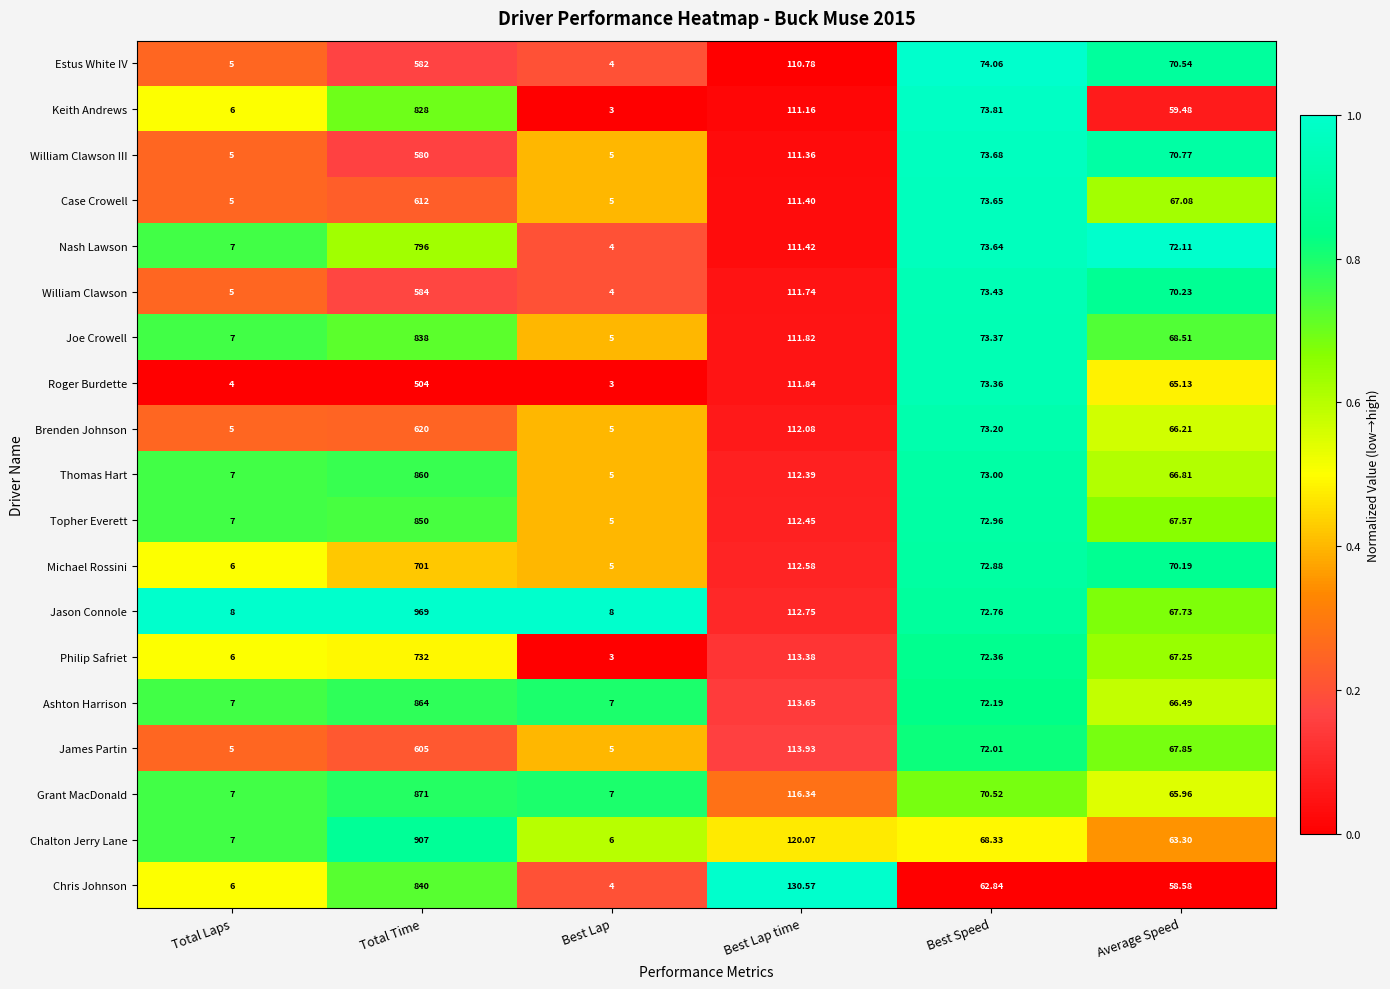

List the labels in order of Thomas Hart value, largest first.

Total Time, Best Lap time, Best Speed, Average Speed, Total Laps, Best Lap